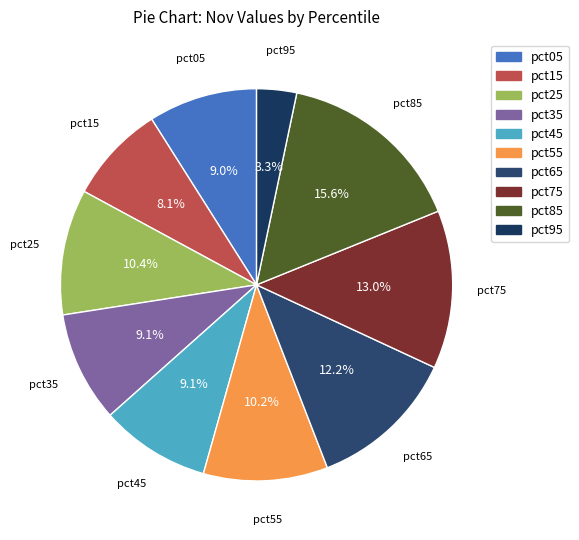

Which has a higher value, pct85 or pct35?

pct85